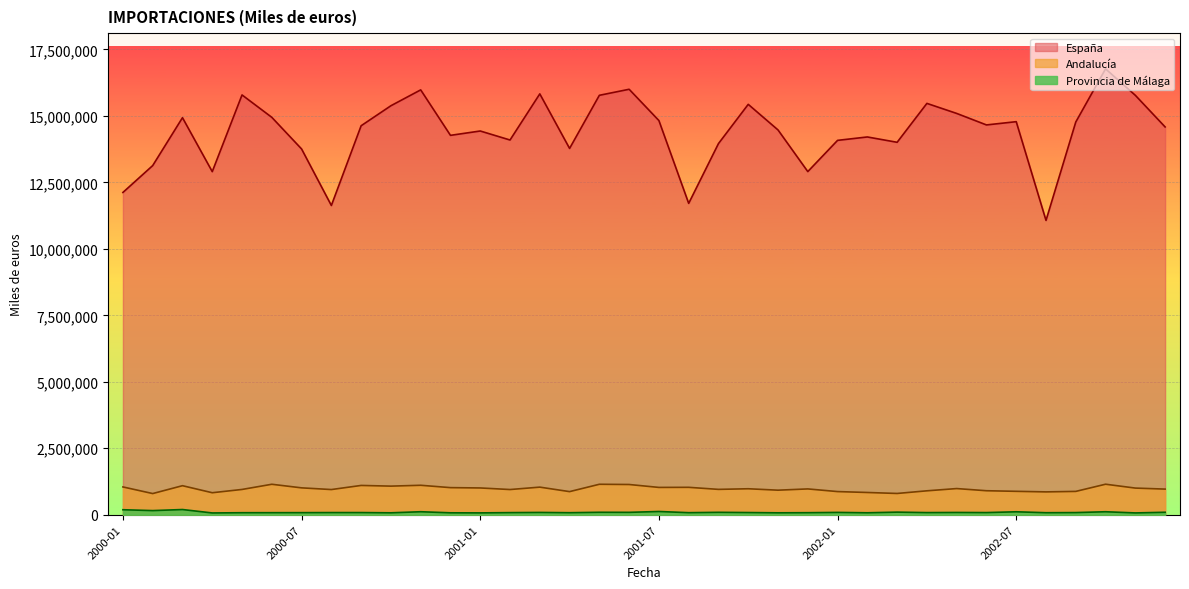

What is the value of the Andalucía point at the 33rd from the left?

878304.8